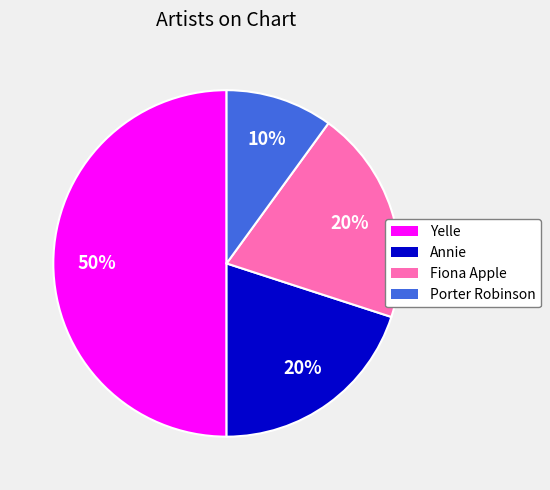

Is Fiona Apple the majority of the pie?

No